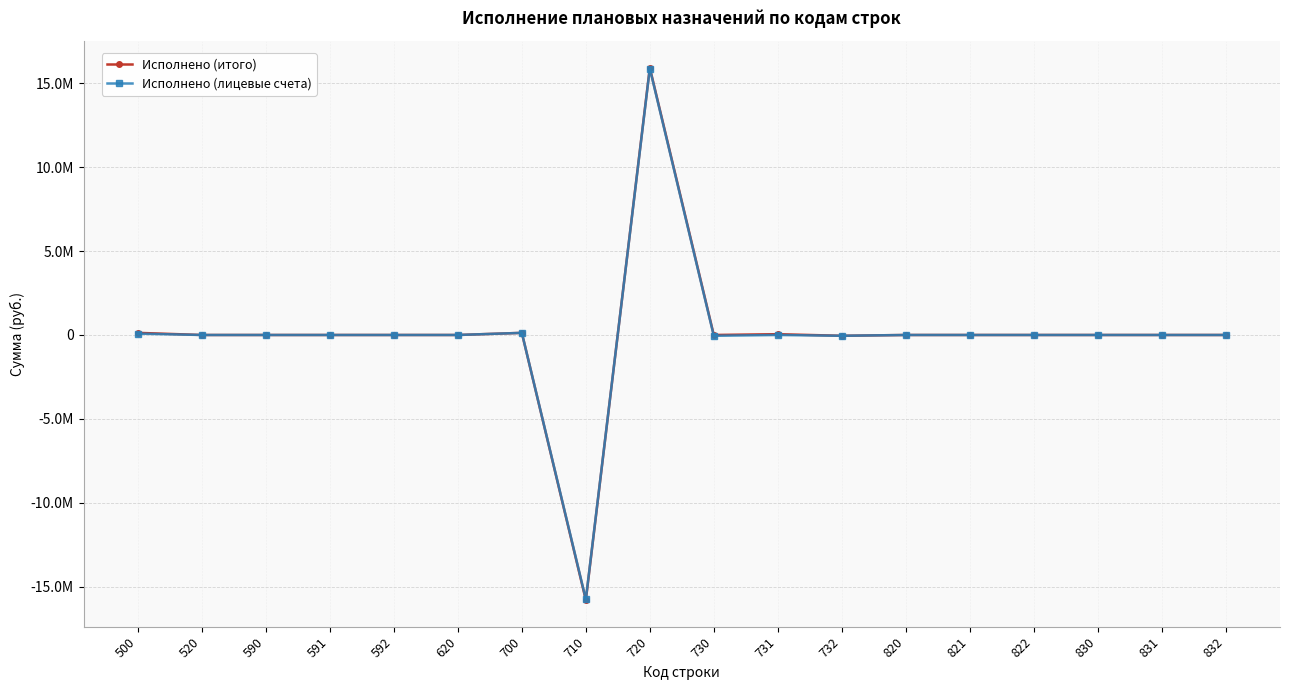

Rank the series by their average value, from highest to lowest.

Исполнено (итого), Исполнено (лицевые счета)